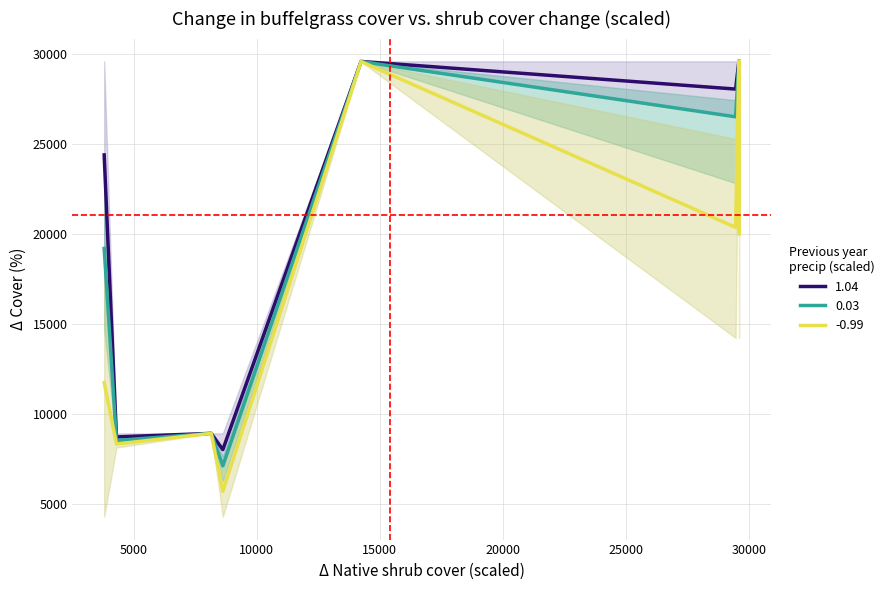

The to series shows 1457 at 5. True or false?

False